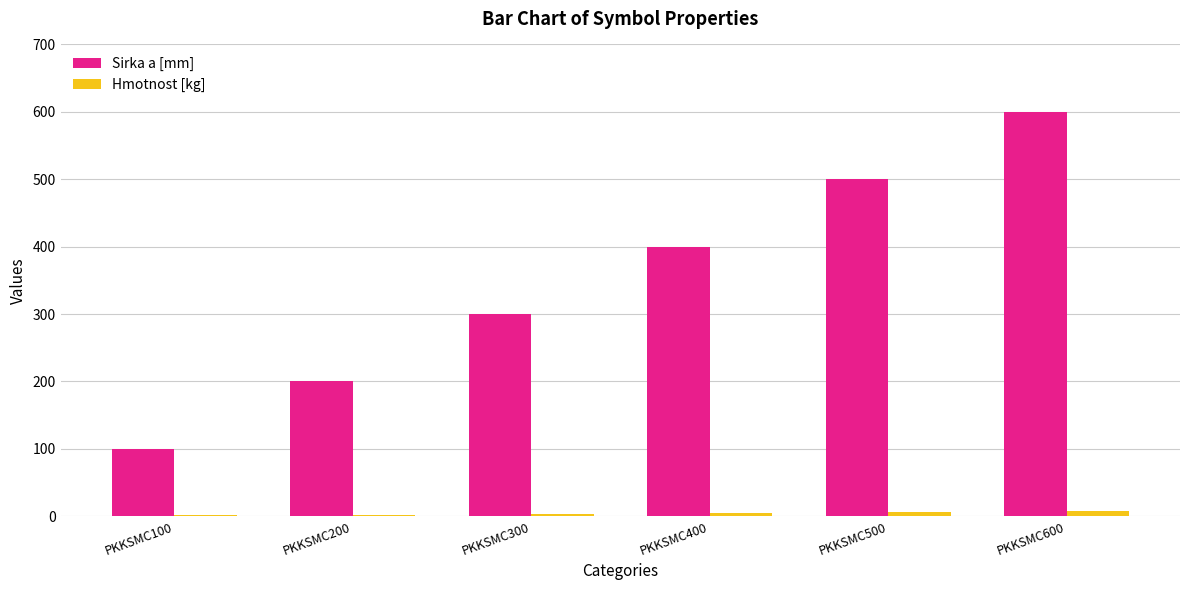

Count the number of categories in the chart.

6